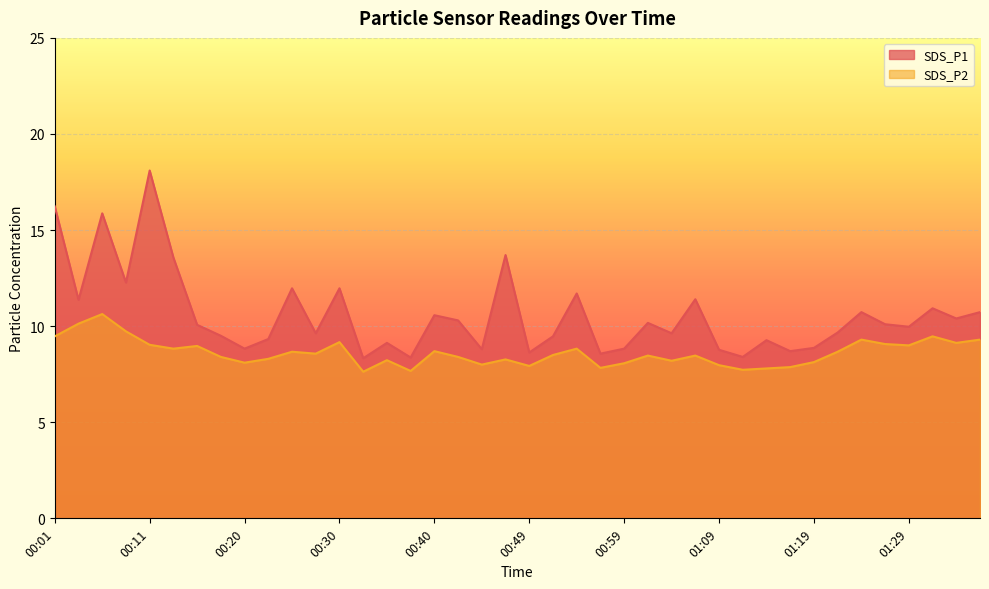

At how many categories does at least one series exceed 8?

40